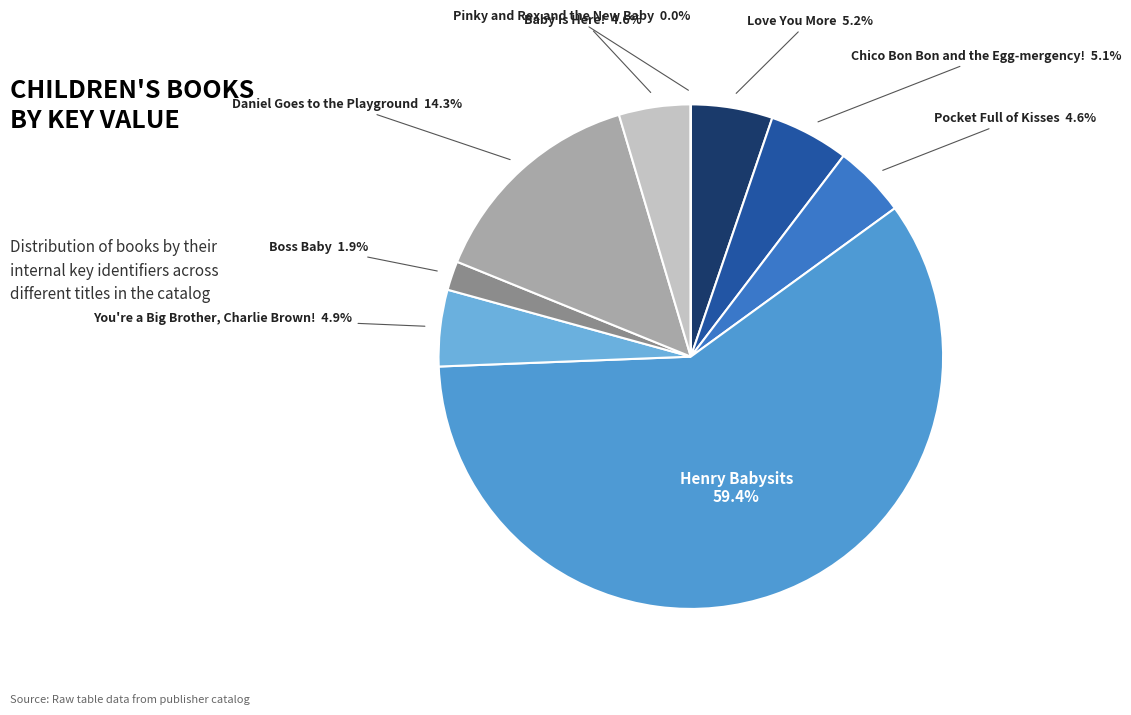

To the nearest percent, what is the average slice percentage?

11%